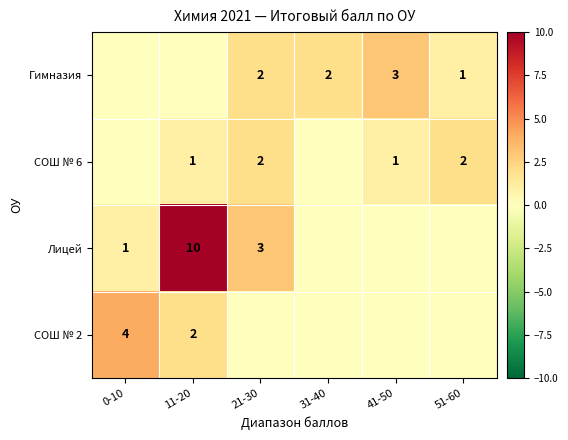

The Гимназия series shows 1 at 41-50. True or false?

False